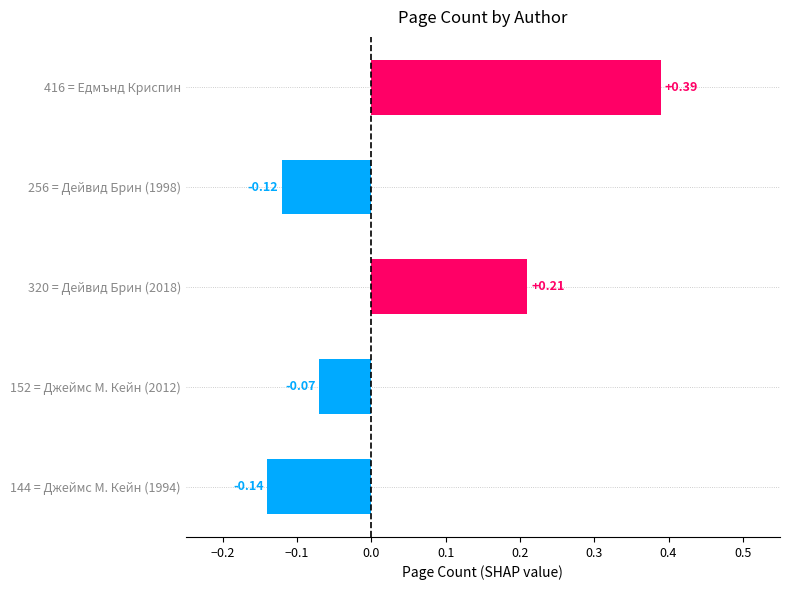

Between 144 = Джеймс М. Кейн (1994) and 320 = Дейвид Брин (2018), which is larger?

320 = Дейвид Брин (2018)